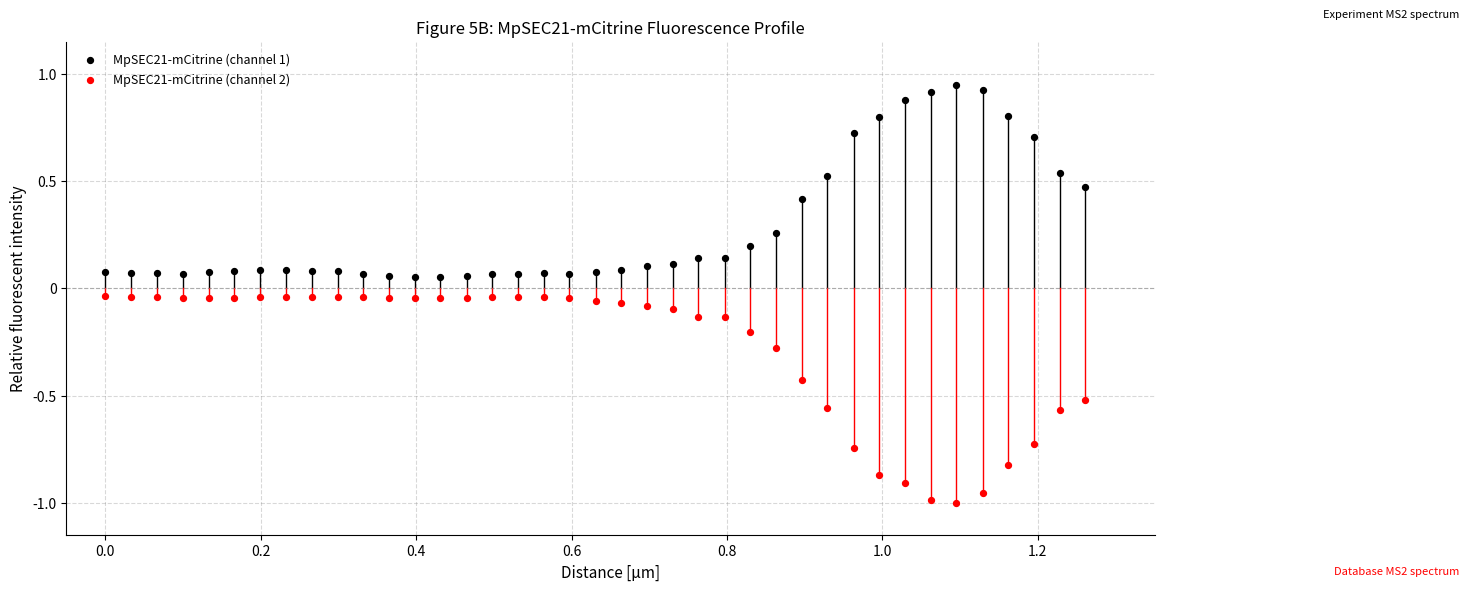

What are all the series names shown in the legend?

MpSEC21-mCitrine (channel 1), MpSEC21-mCitrine (channel 2)